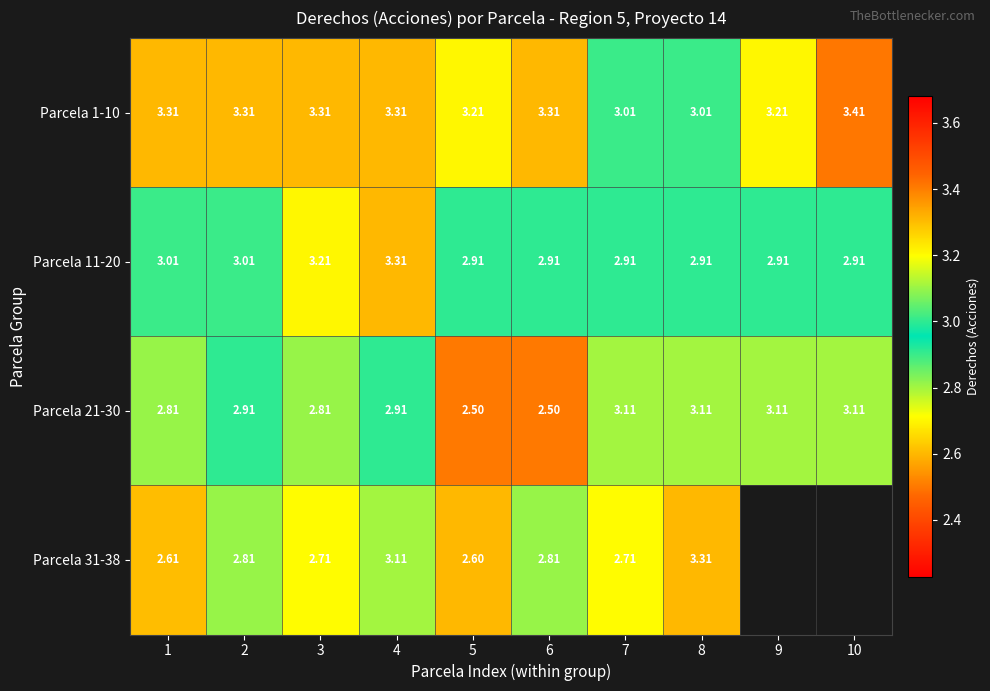

Is the value of Parcela 31-38 at 5 greater than the value of Parcela 21-30 at 5?

Yes